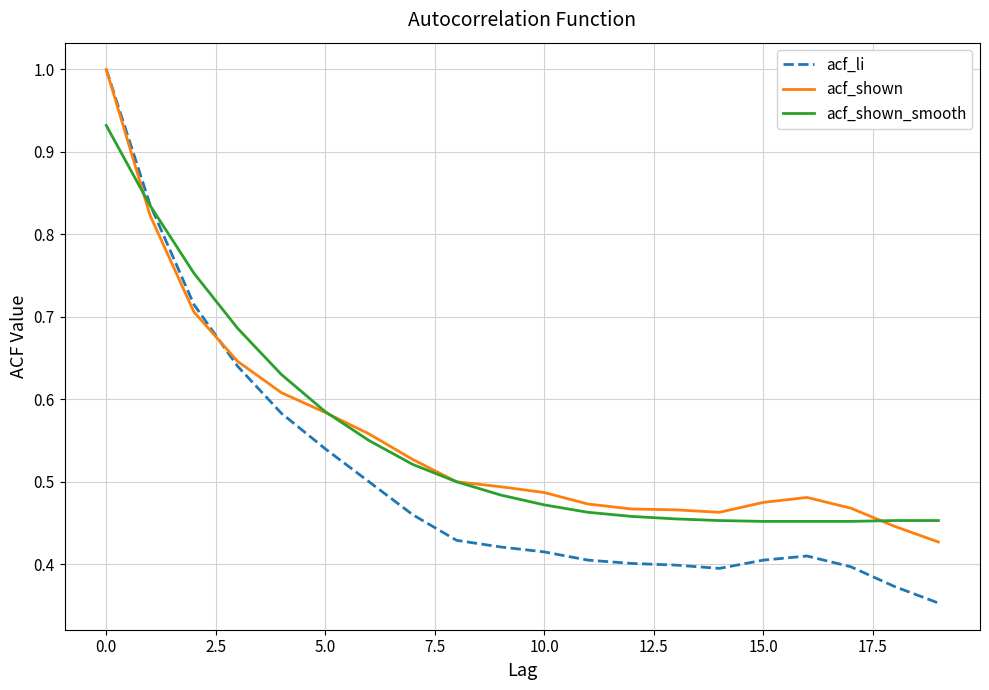

What is the highest value of the acf_li series?

1.0